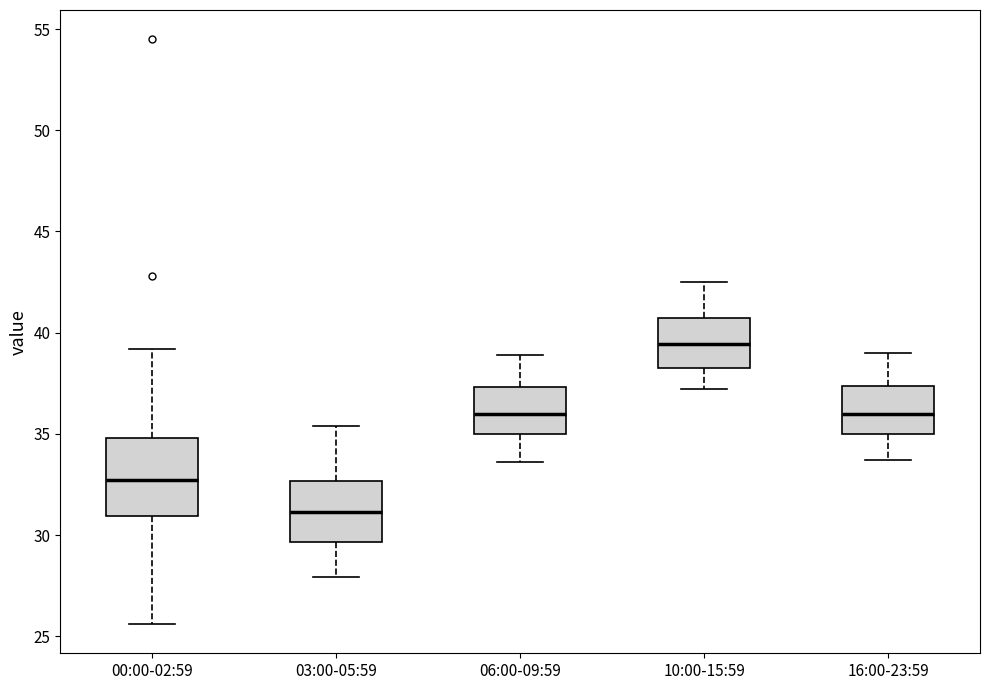

Which box is the tallest, from its lower edge to its upper edge?

00:00-02:59